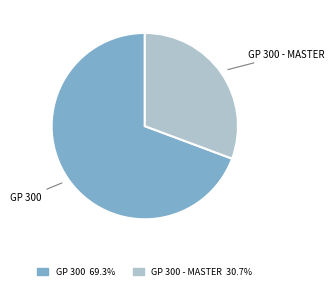

How many slices are in this pie chart?

2